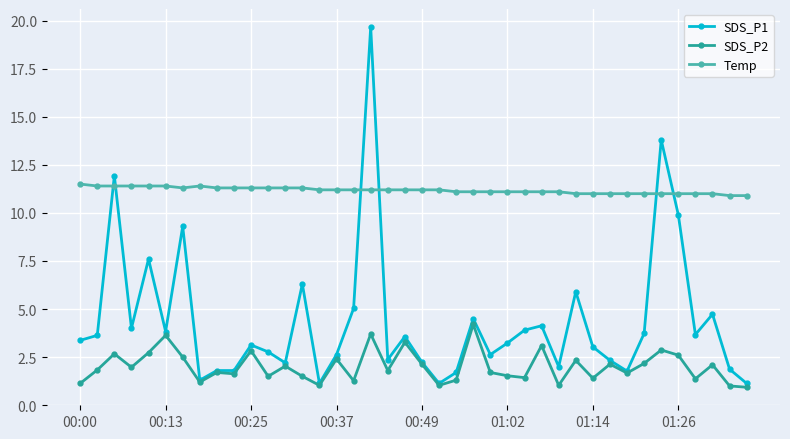

Which series has the widest spread of values?

SDS_P1